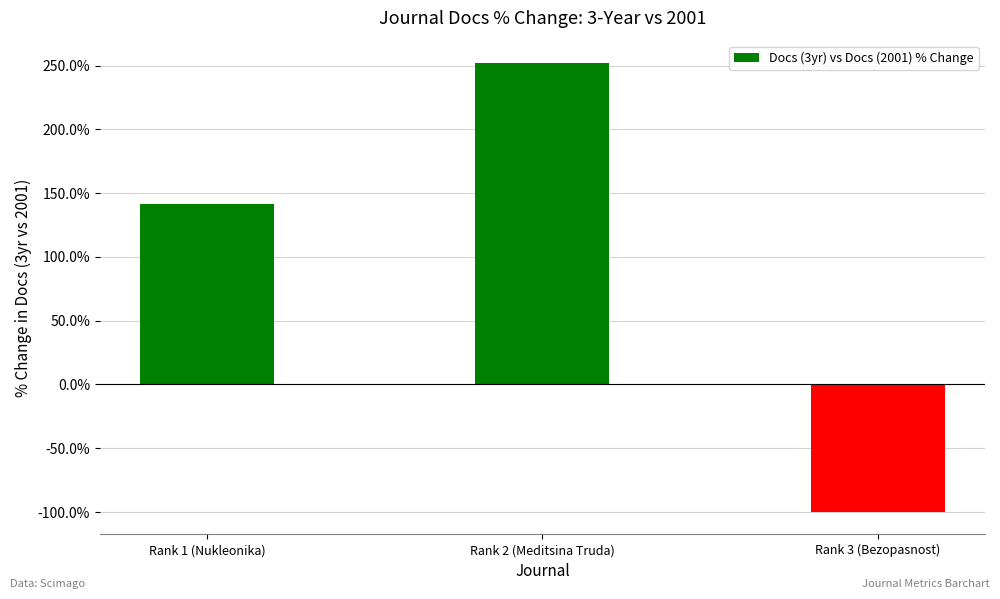

Which label corresponds to the largest value in the chart?

Rank 2 (Meditsina Truda)